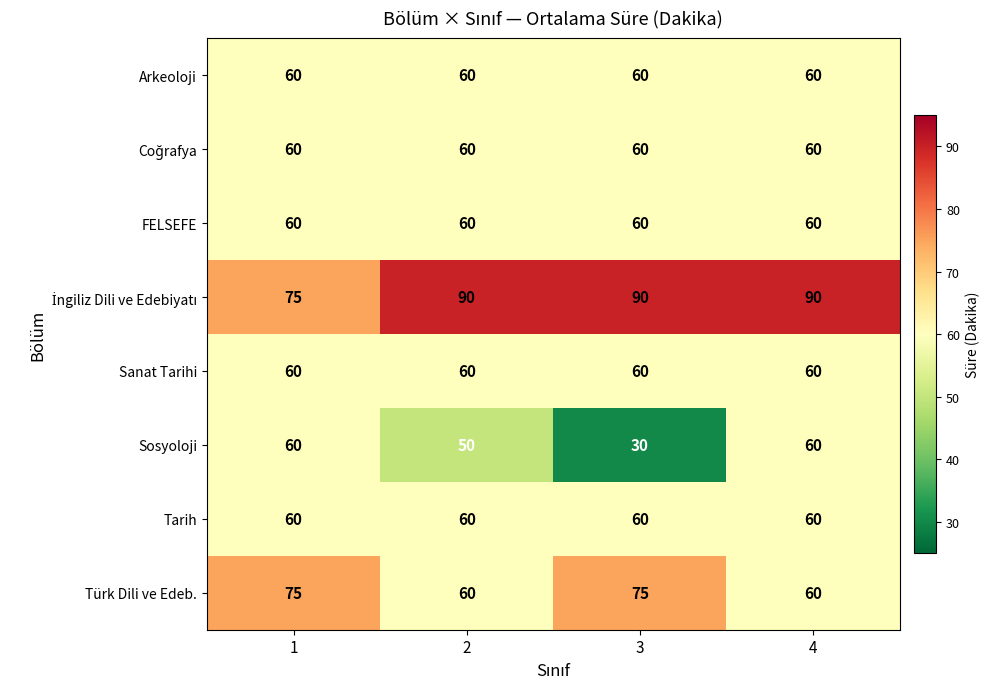

The value of FELSEFE at 4 is 60. True or false?

True